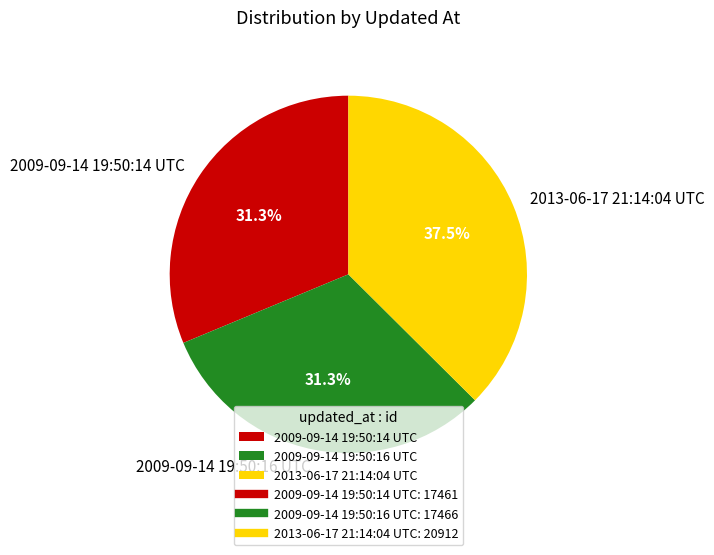

How many slices are in this pie chart?

3